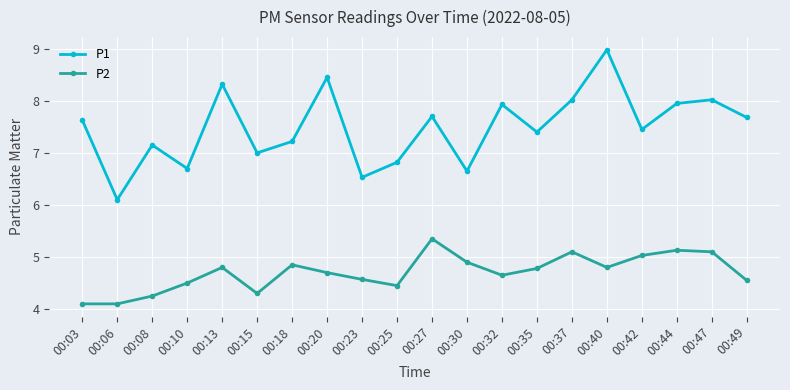

At which category does P1 reach its first local valley?

00:06